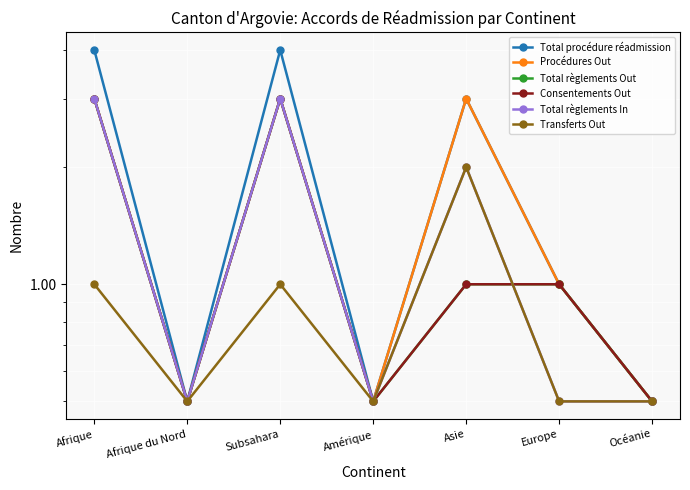

In Total règlements Out, how many points are lower than both neighbors (excluding endpoints)?

2